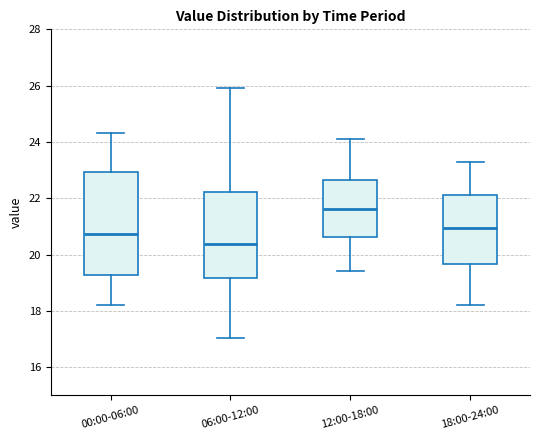

Reading left to right, transcribe this box plot: for each box, give where its median line is, the range the box spans, and where its two whiskers end, as read against the y-axis. The values are not printed on the chart, so give them approximately, as read against the axis.

00:00-06:00: median 20.8, box 19.2 to 23.0, whiskers 18.2 to 24.4
06:00-12:00: median 20.4, box 19.2 to 22.2, whiskers 17.0 to 26.0
12:00-18:00: median 21.6, box 20.6 to 22.6, whiskers 19.4 to 24.2
18:00-24:00: median 21.0, box 19.6 to 22.2, whiskers 18.2 to 23.4